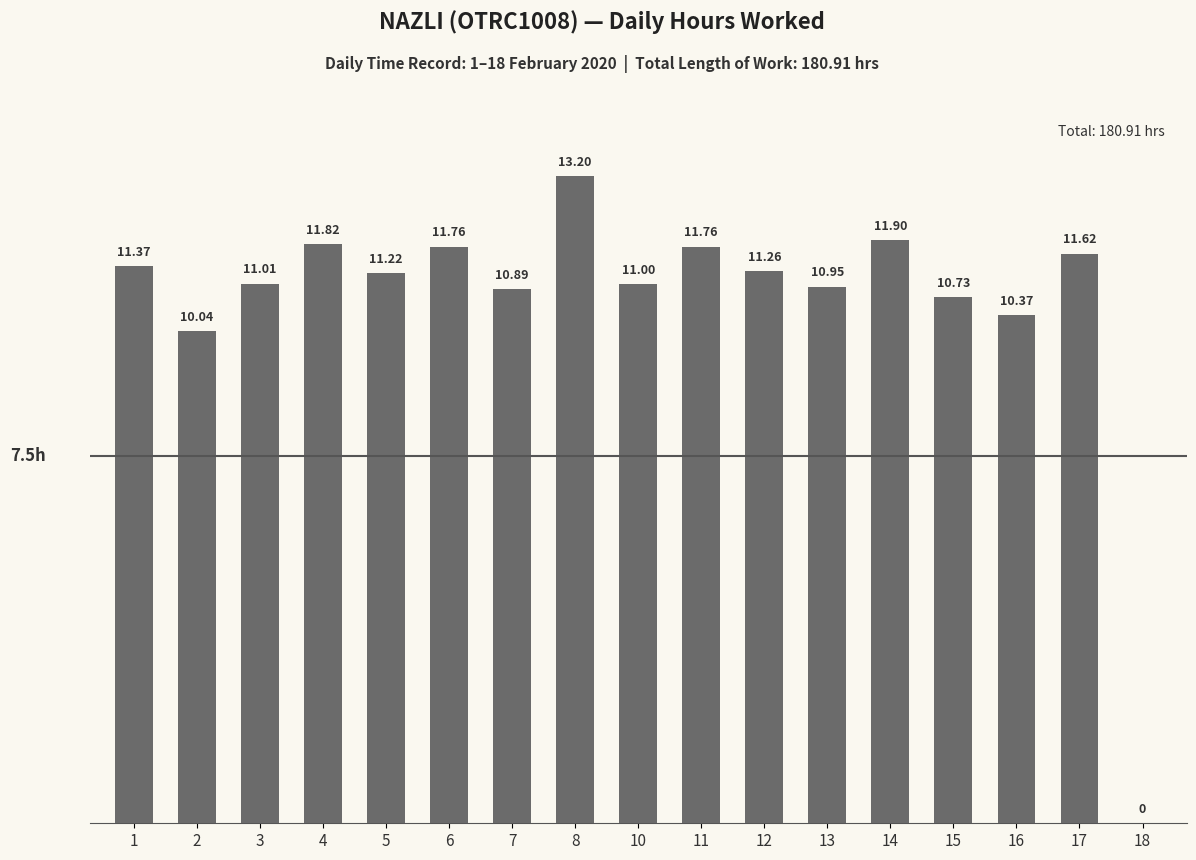

What is the sum of all values?

180.9